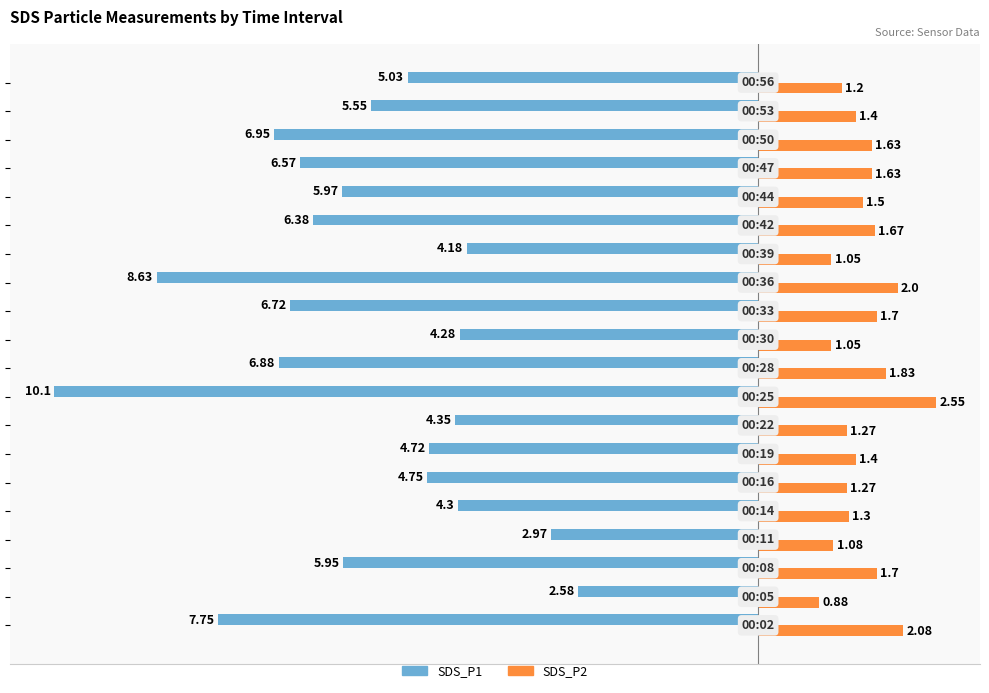

Rank the series by their average value, from highest to lowest.

SDS_P2, SDS_P1